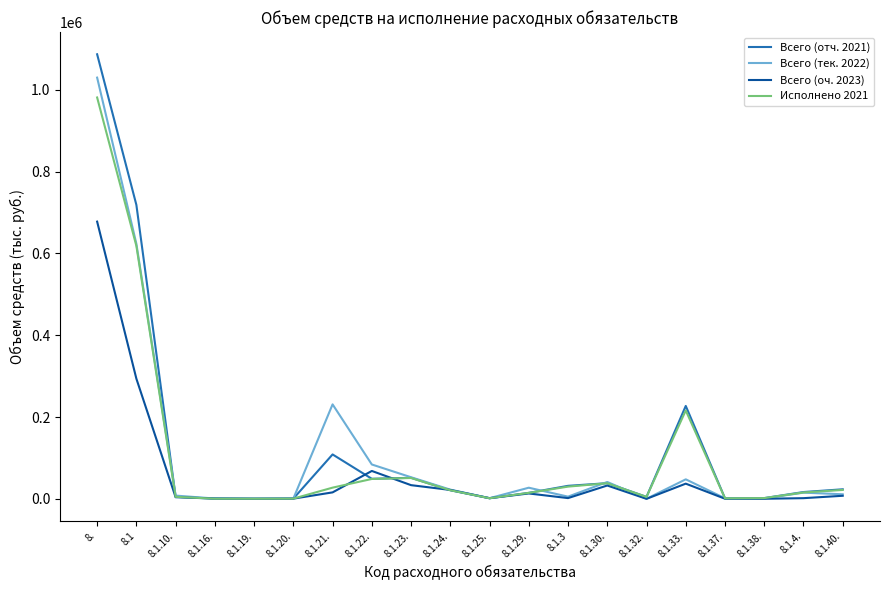

What is the average value of the Всего (тек. 2022) series?

110246.6